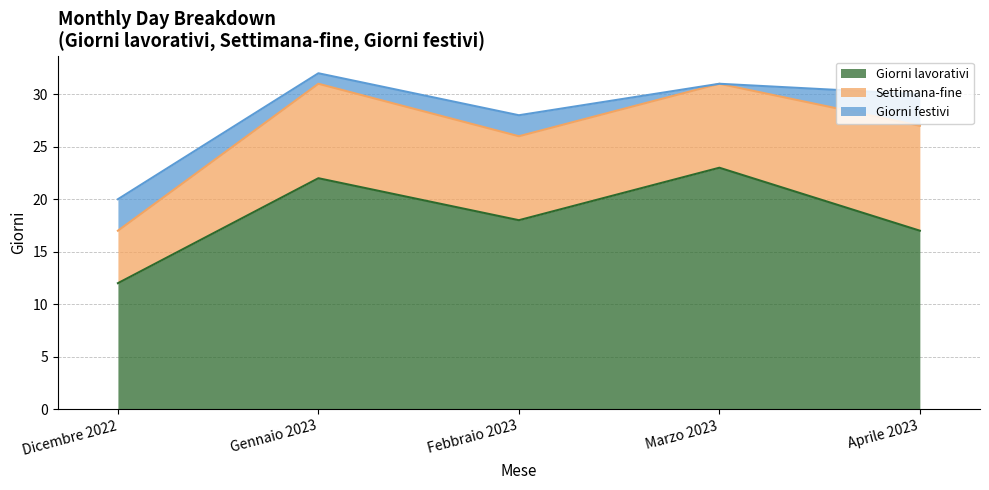

How many lines are shown in the chart?

3